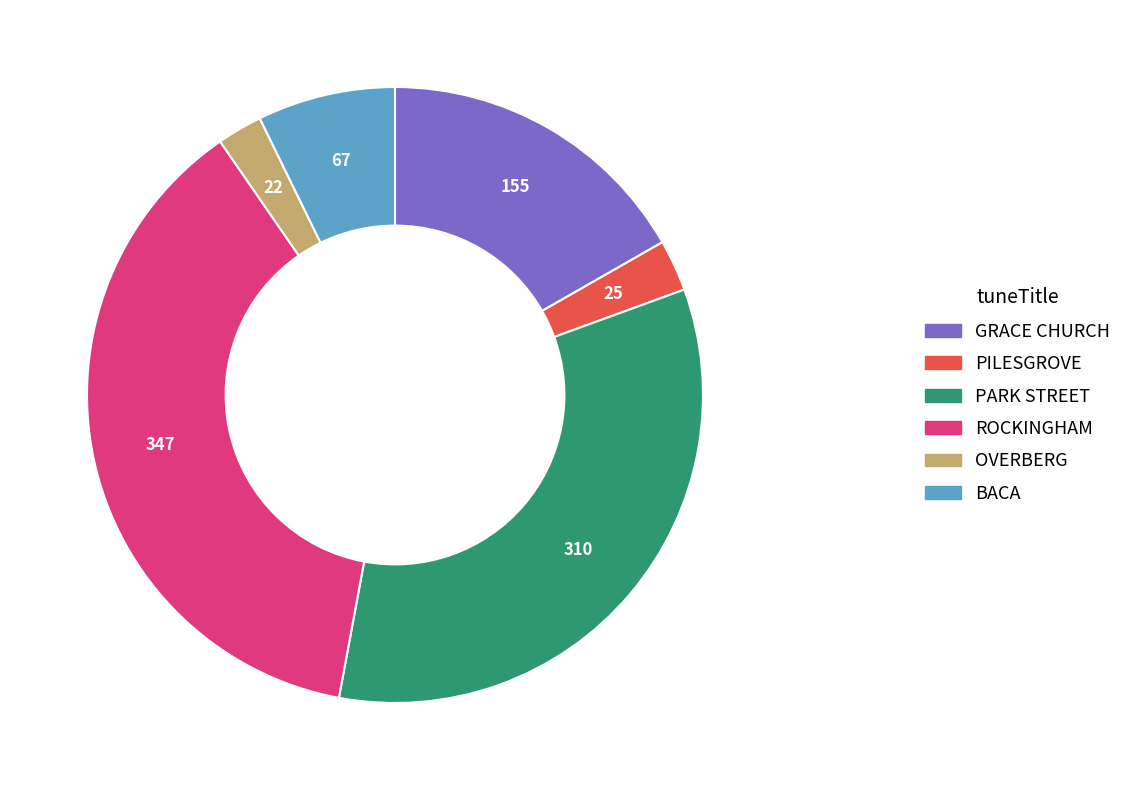

Combined, do GRACE CHURCH and OVERBERG account for over 50%?

No